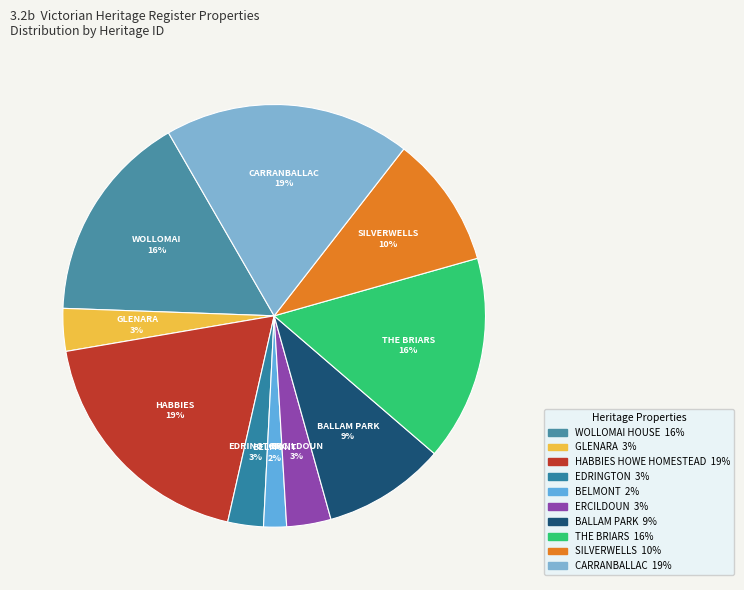

Rank the categories by value from lowest to highest.

BELMONT, EDRINGTON, GLENARA, ERCILDOUN, BALLAM PARK, SILVERWELLS, THE BRIARS, WOLLOMAI HOUSE, HABBIES HOWE HOMESTEAD, CARRANBALLAC